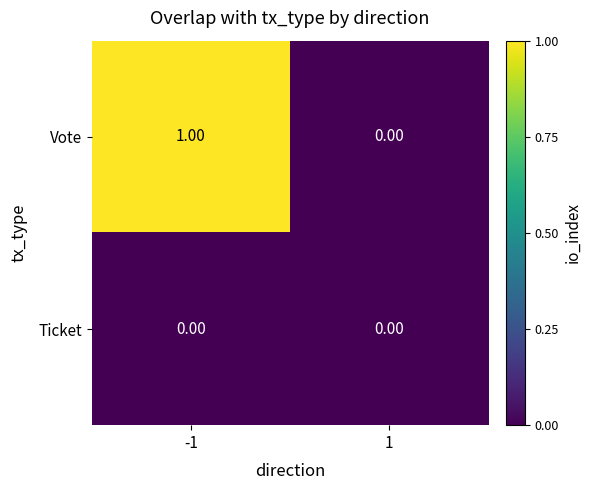

Between -1 and 1, which series saw the biggest shift?

Vote